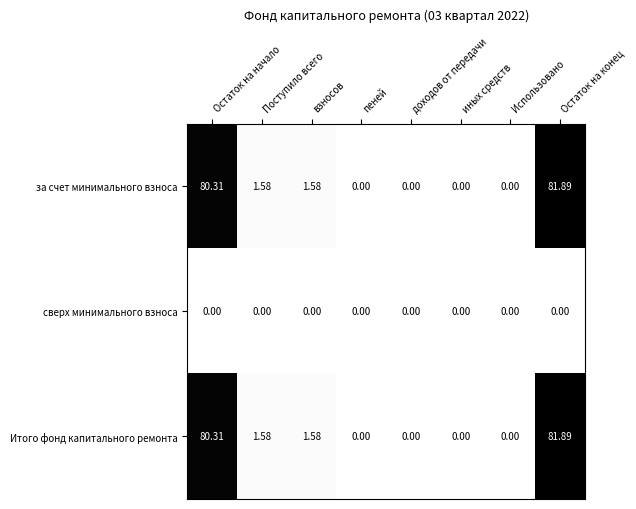

How many distinct data groups are displayed?

3